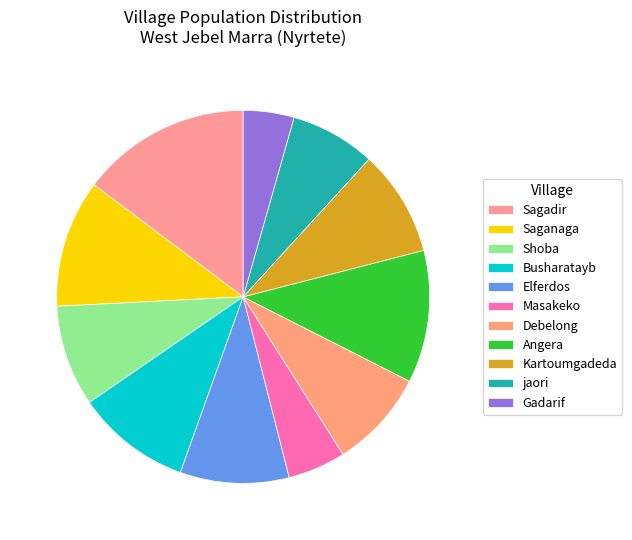

Between Gadarif and Busharatayb, which is larger?

Busharatayb